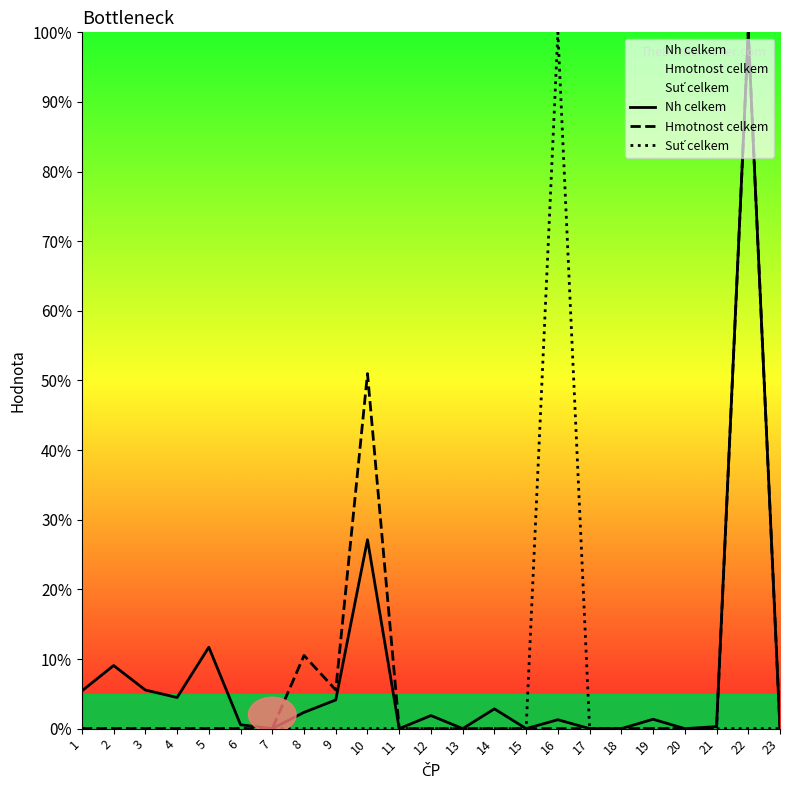

What is the difference between the maximum and minimum values in the Hmotnost celkem series?

100.0